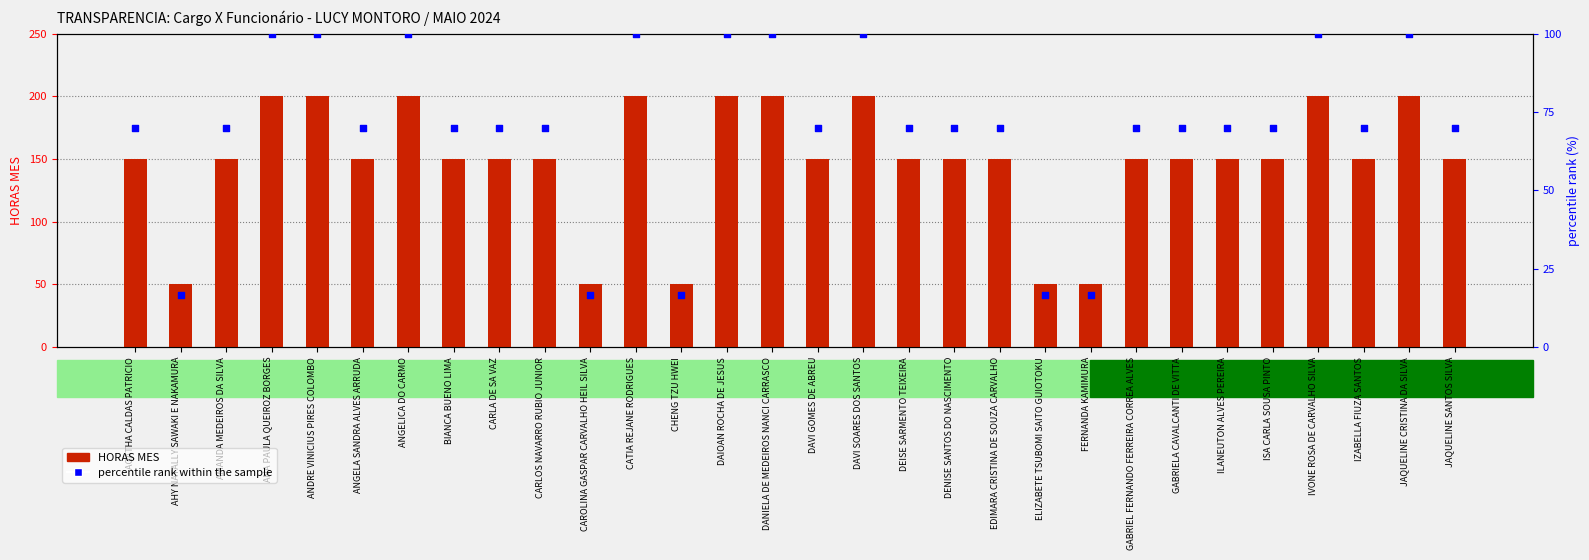

Is the value of percentile rank within the sample at IZABELLA FIUZA SANTOS greater than the value of HORAS MES at CARLA DE SA VAZ?

No